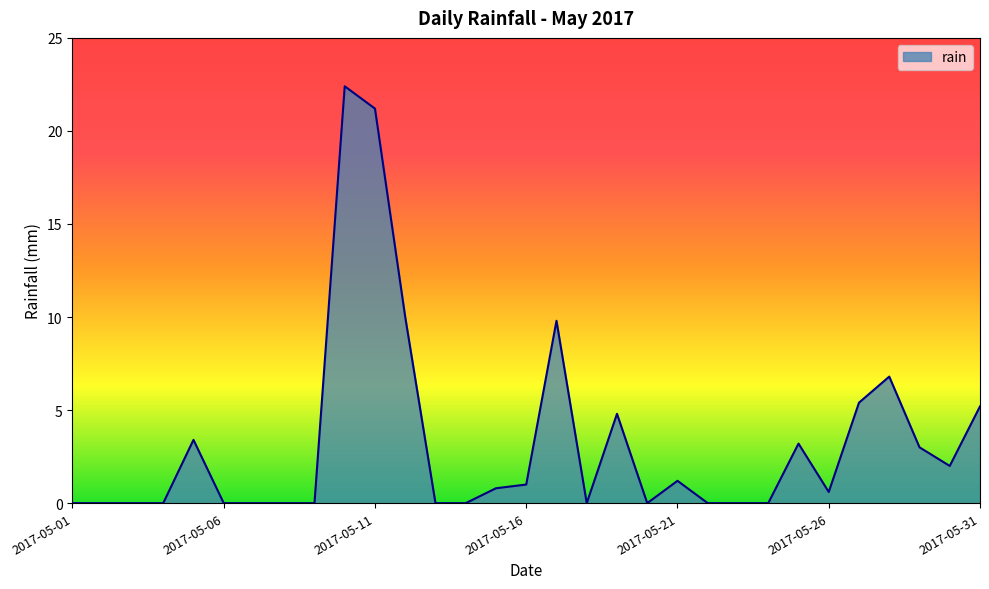

What is the average value?

3.3